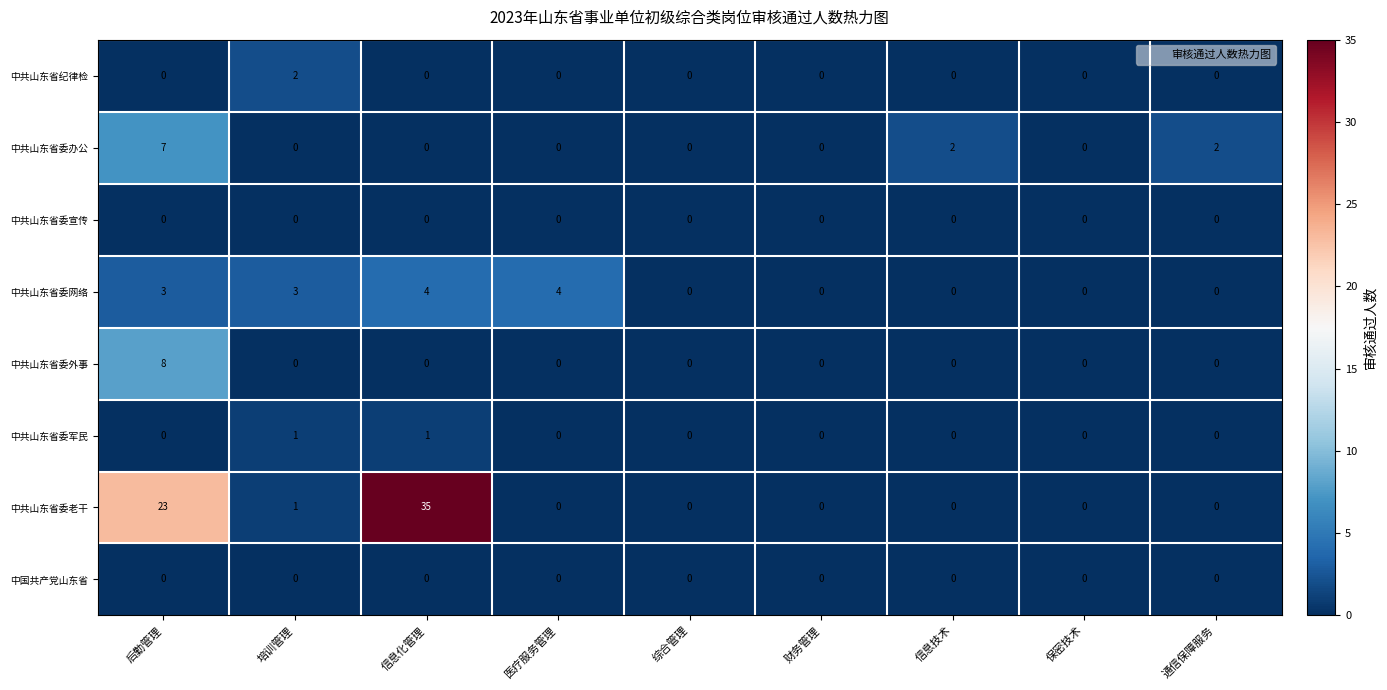

At which category does the chart reach its peak across all series?

信息化管理